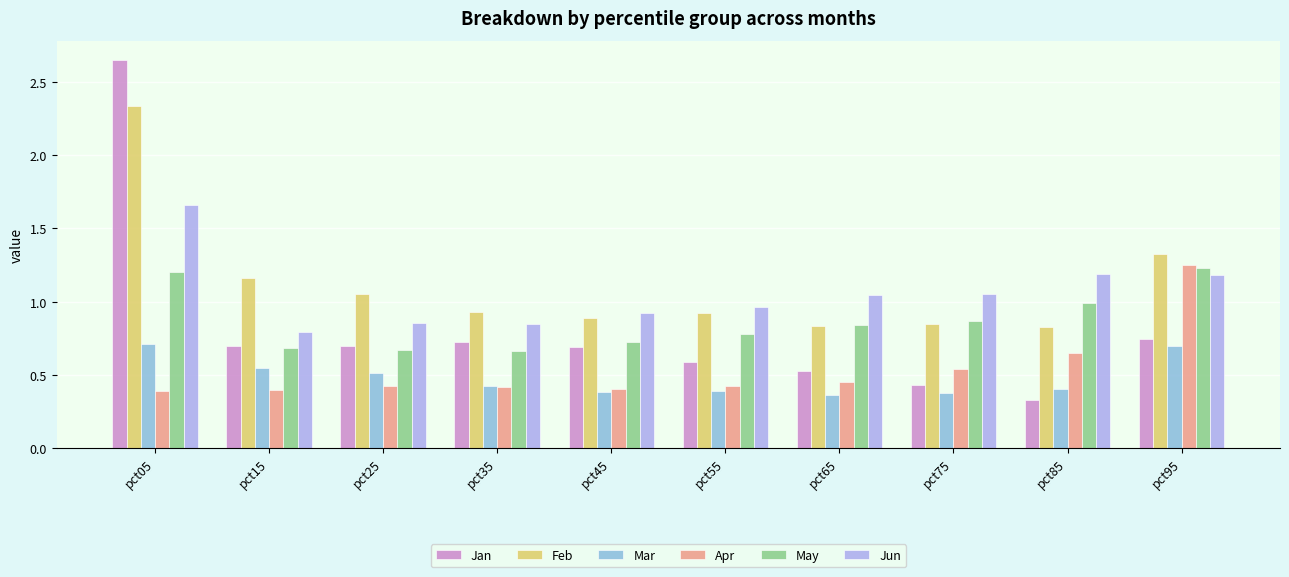

Which category has the highest value across all series?

pct05